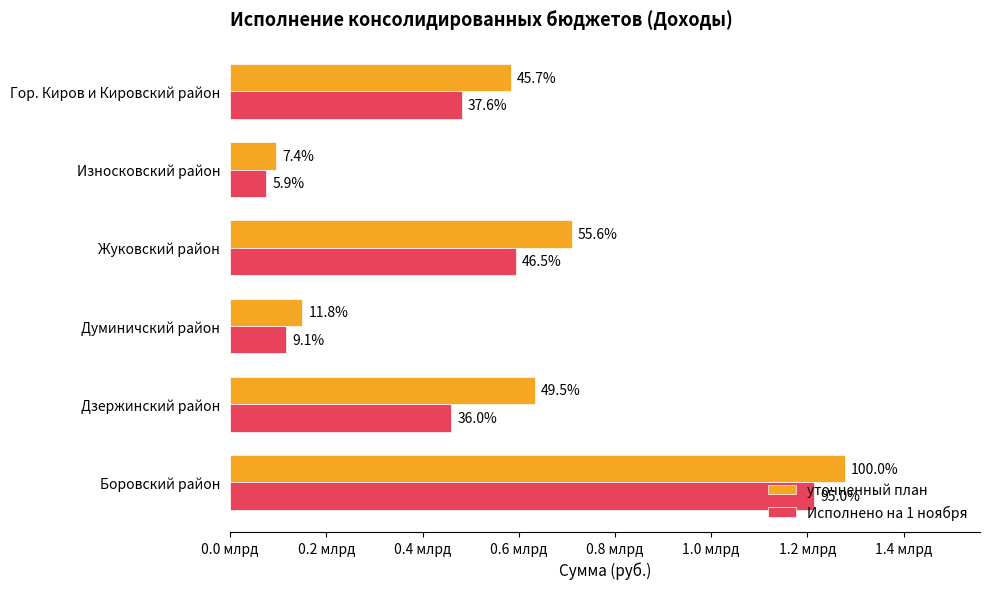

What is the value of the уточненный план bar at the 3rd from the left?

150201755.2